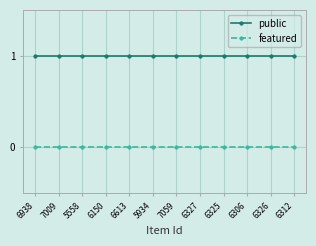

True or false: featured and public cross at least once.

False